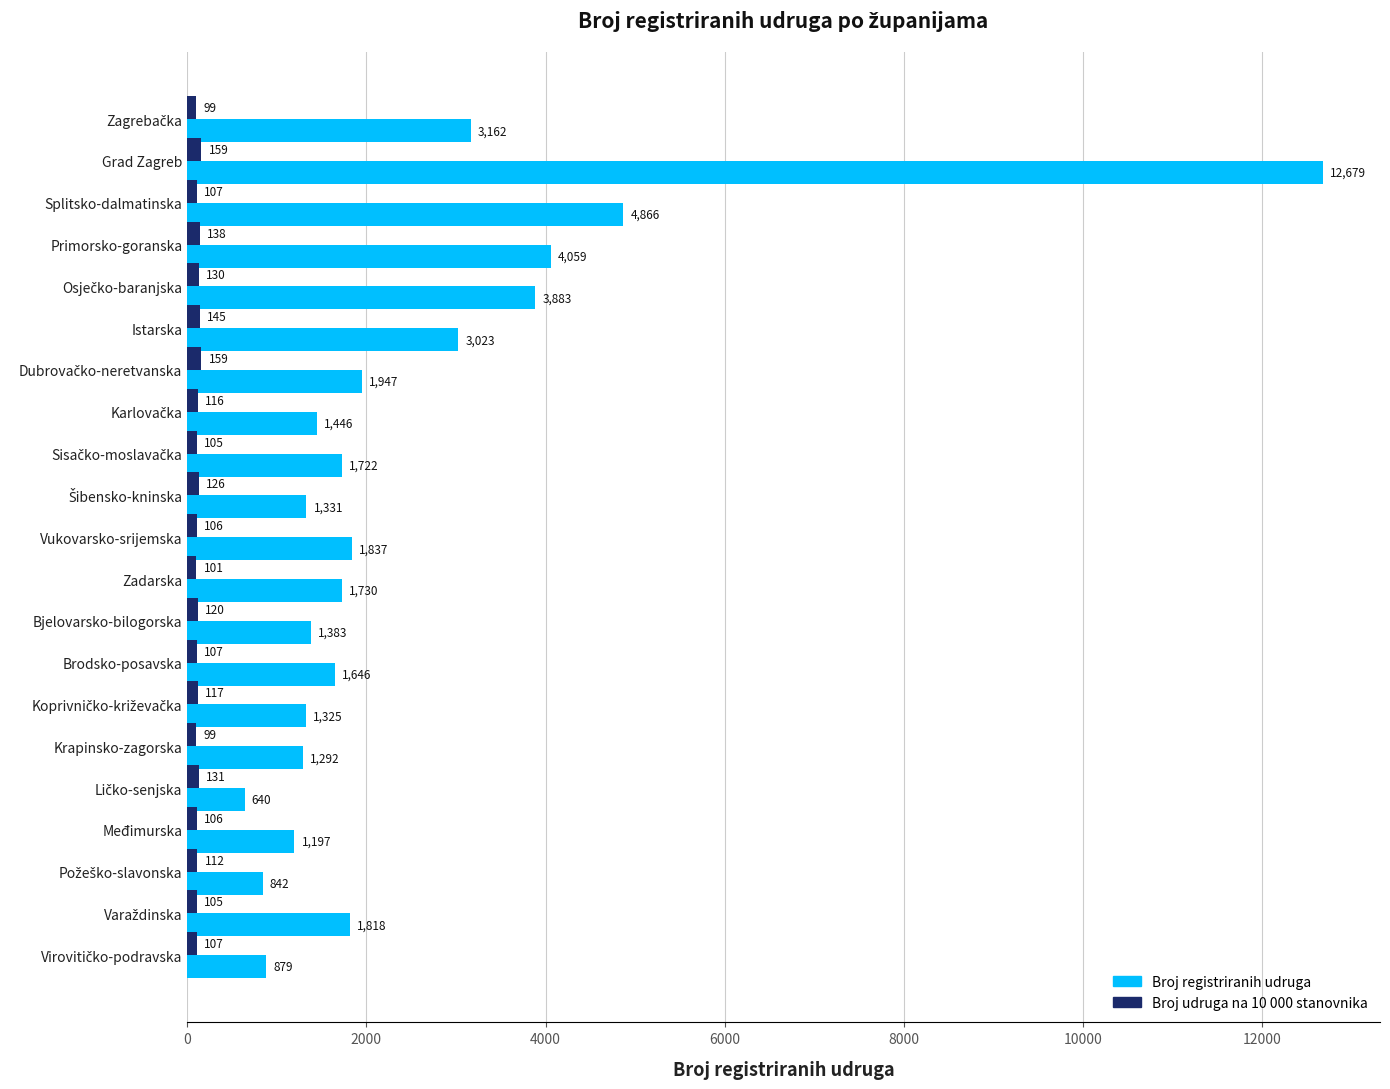

What is the average value of the Broj registriranih udruga series?

2510